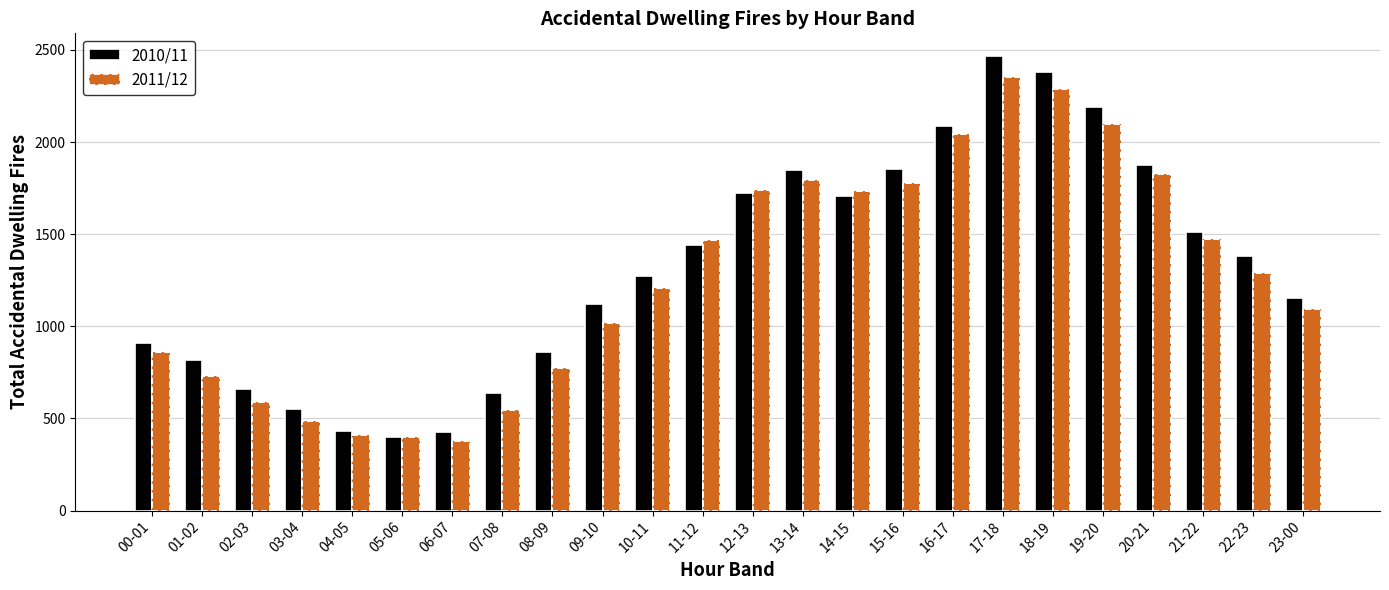

What is the difference between the highest and lowest values at 19-20?

91